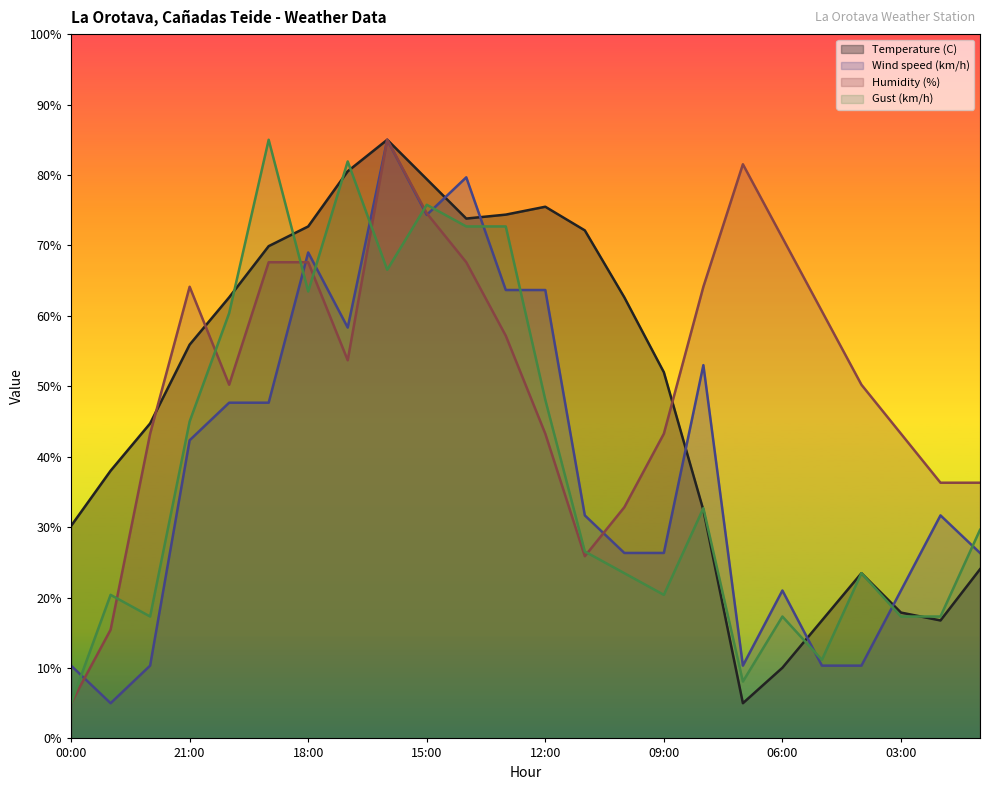

What is the spread (max minus min) of values at 03:00?

26.0